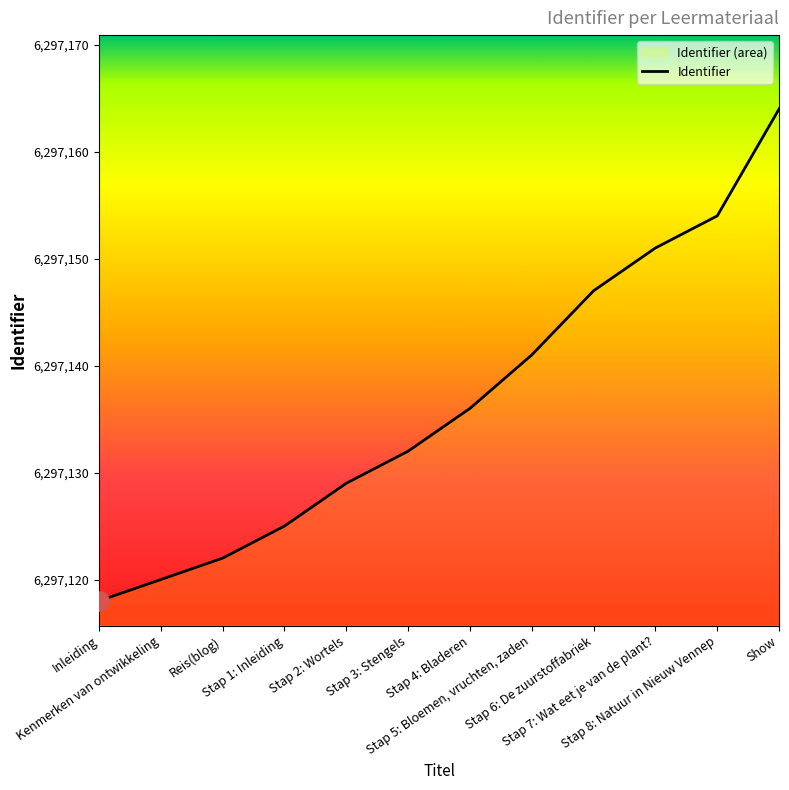

At which category does the chart reach its minimum across all series?

Inleiding